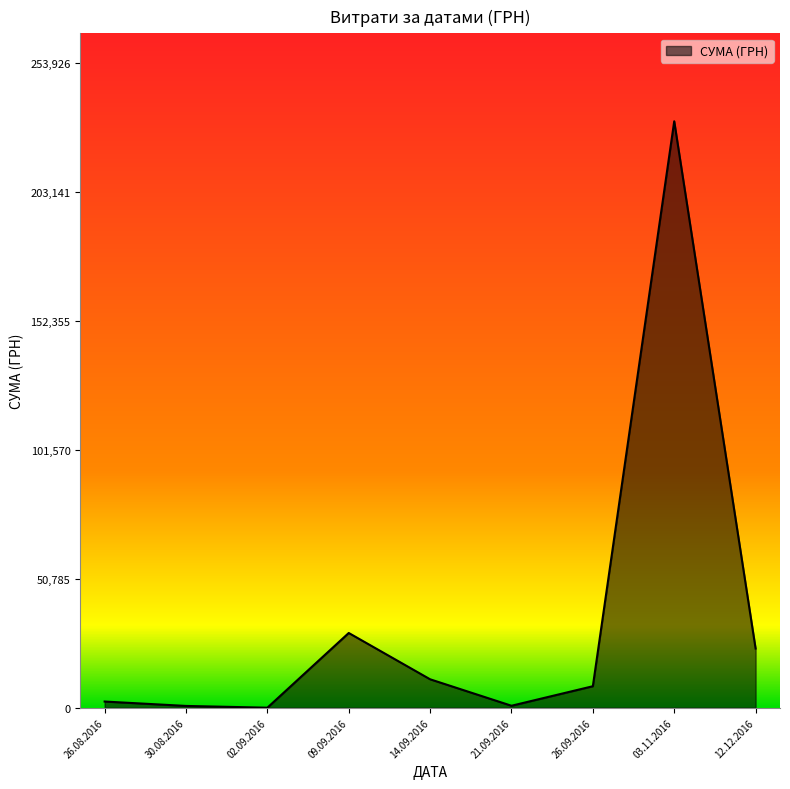

Where is the data nearest to the value 115429?

09.09.2016